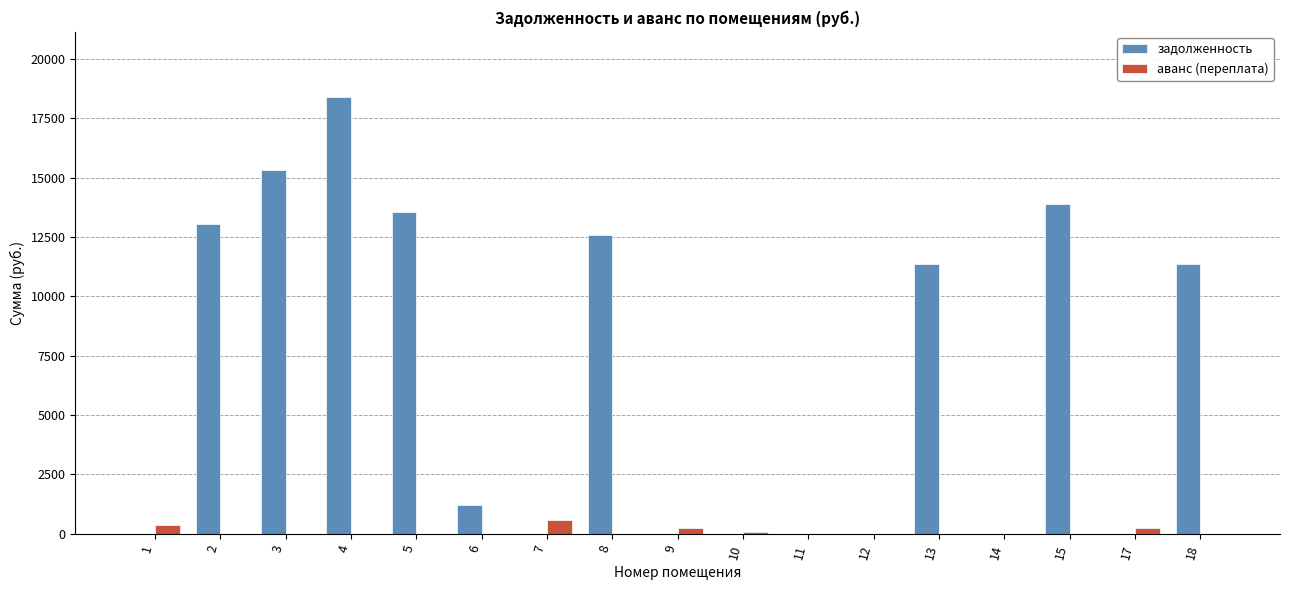

Which series changed the most between 3 and 4?

задолженность